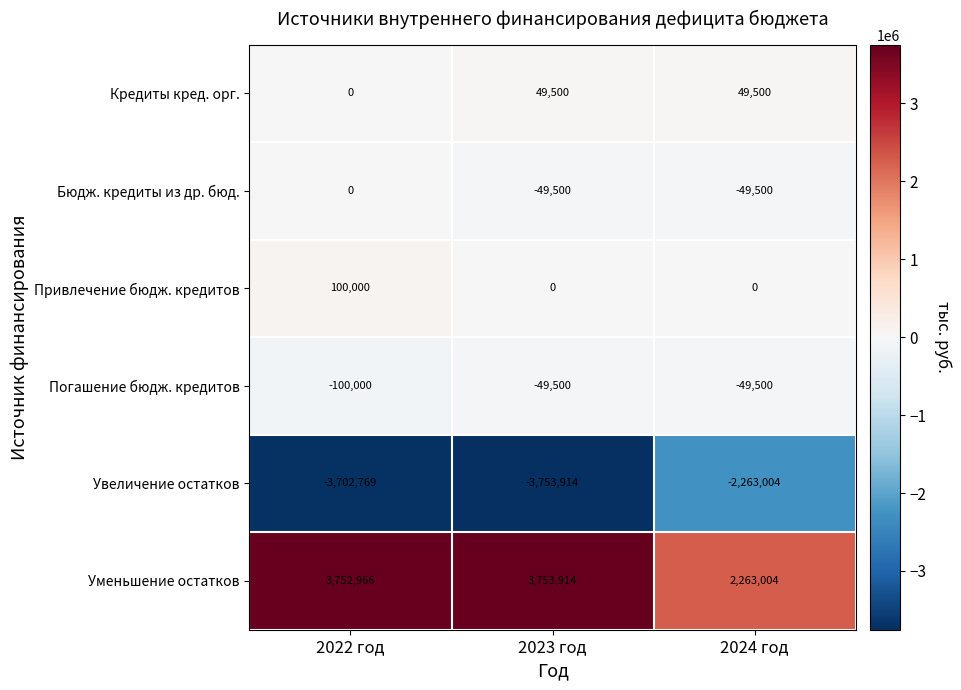

Which category has the lowest value in the Кредиты кред. орг. series?

2022 год